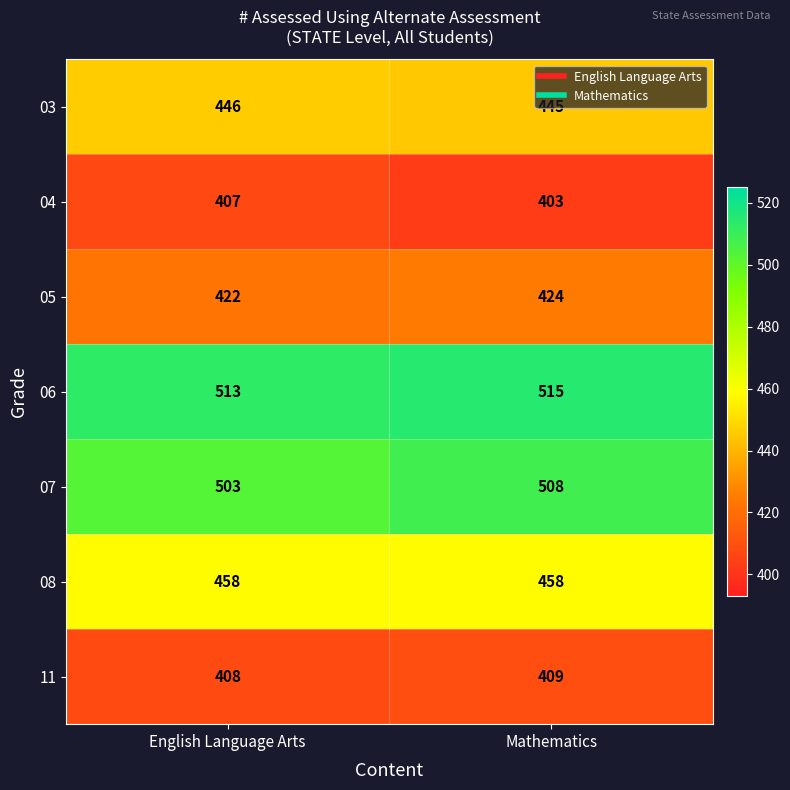

The value of 04 at Mathematics is 526. True or false?

False